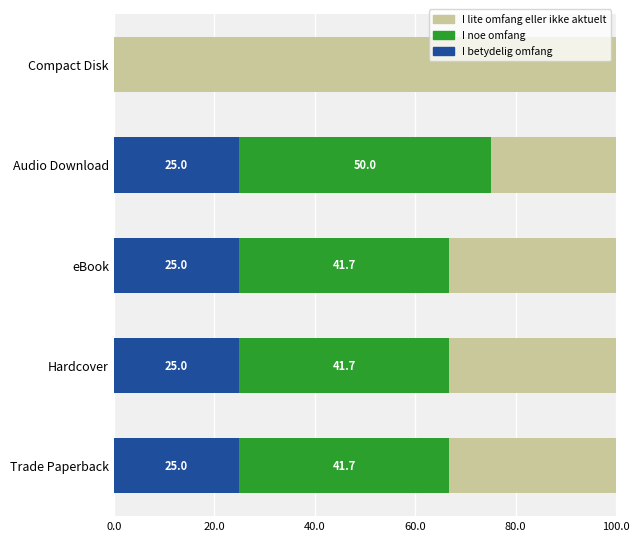

What is the maximum value for I betydelig omfang?

25.0